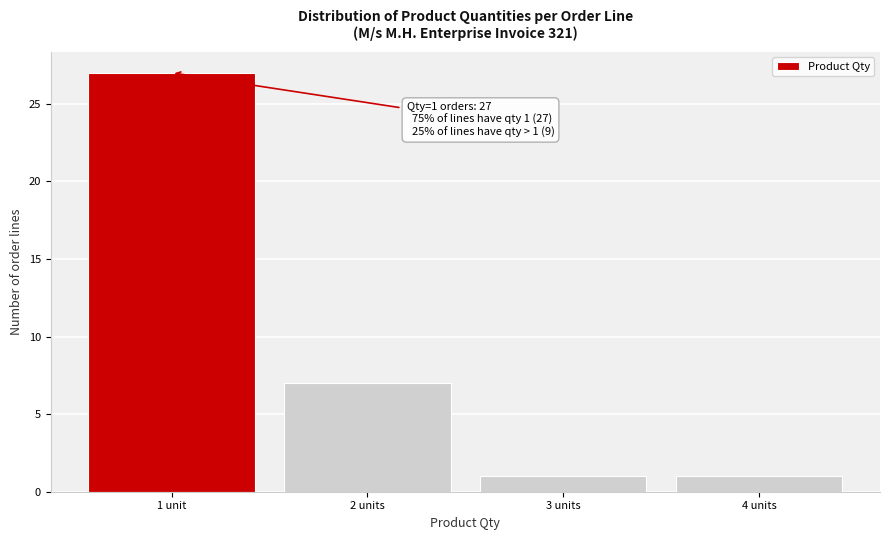

Reading right to left, extract all data points from this chart.

4 units=1	3 units=1	2 units=7	1 unit=27